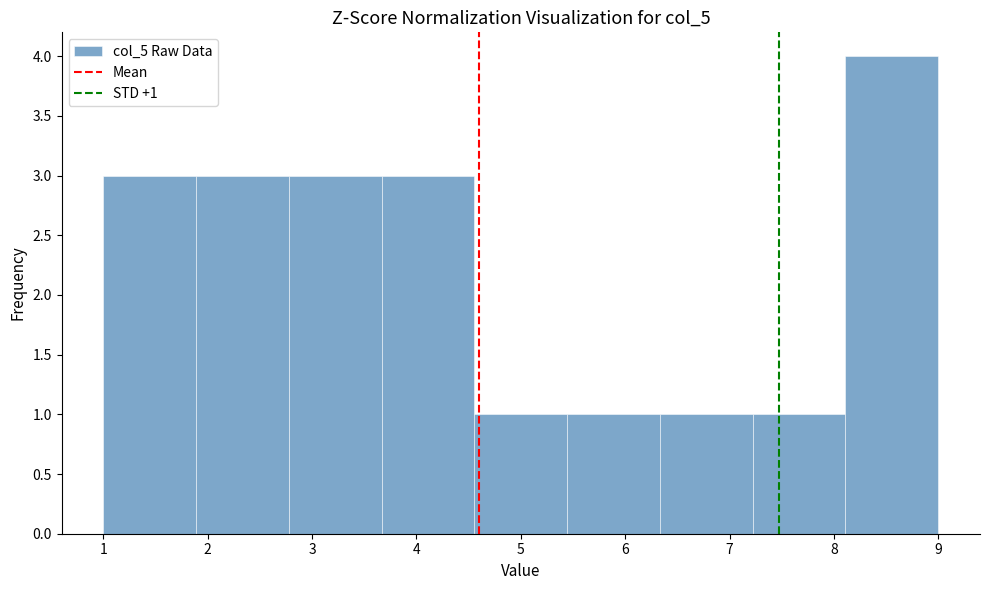

Over which range of the x-axis is the bar tallest?

8.1 to 9.0